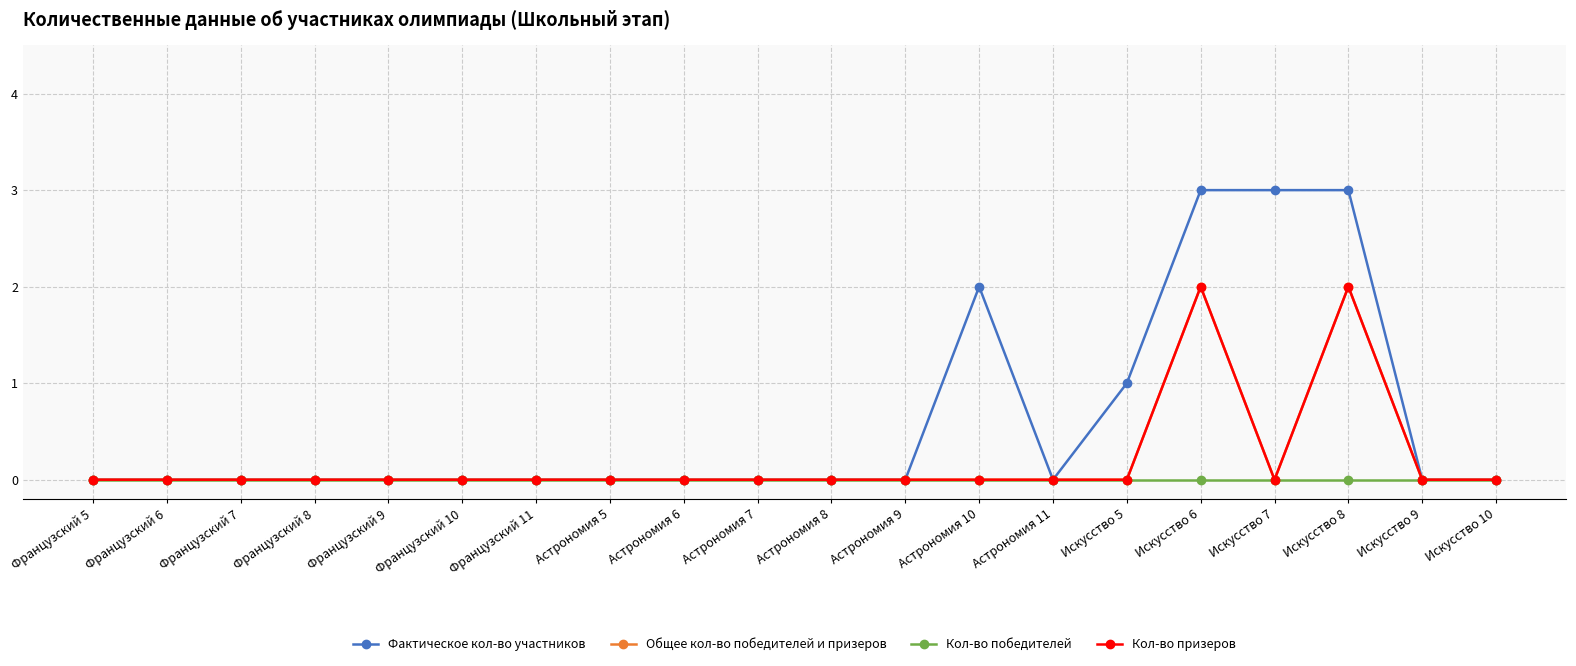

Is this an area chart (filled region under the line)?

No